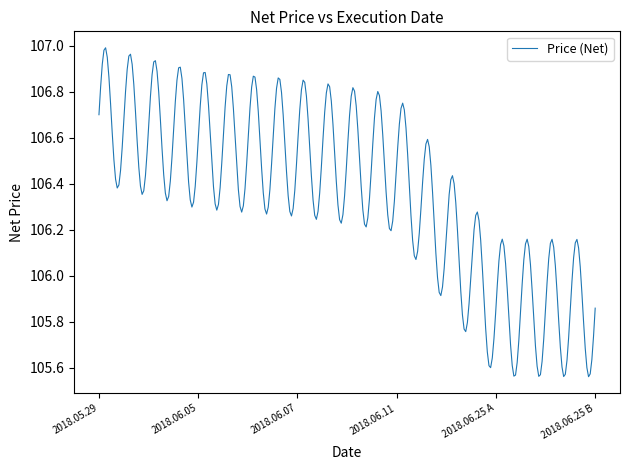

What is the difference between the maximum and minimum values?

1.4